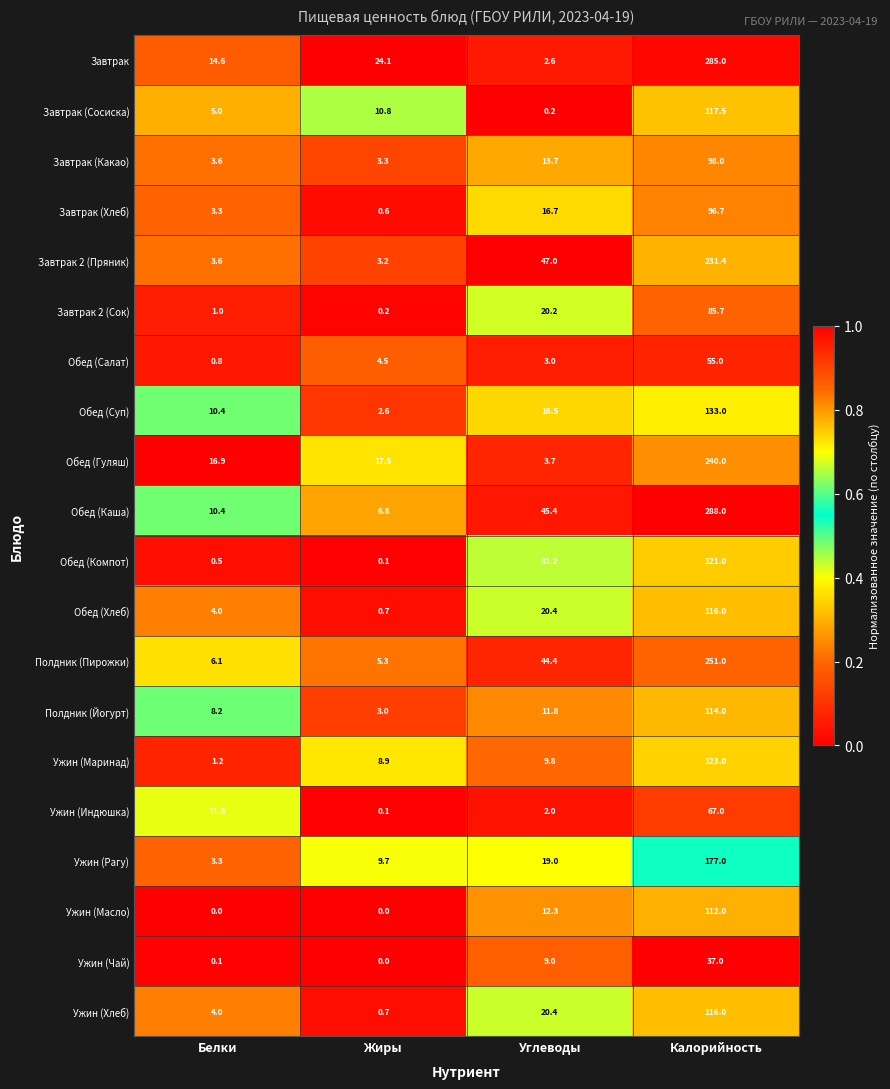

Which series changed the most between Жиры and Углеводы?

Завтрак 2 (Пряник)